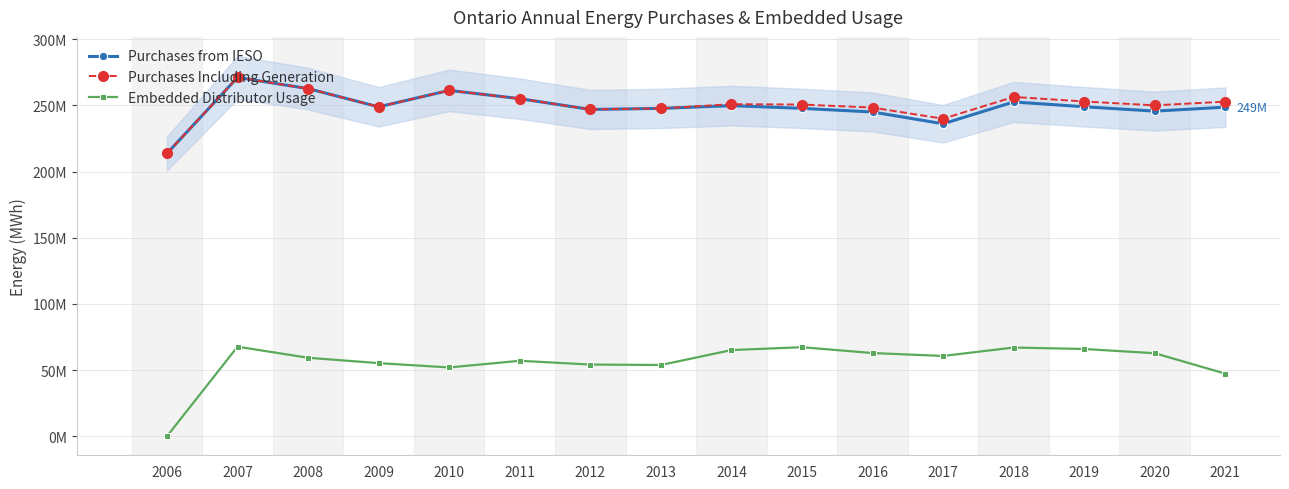

How many lines are shown in the chart?

3